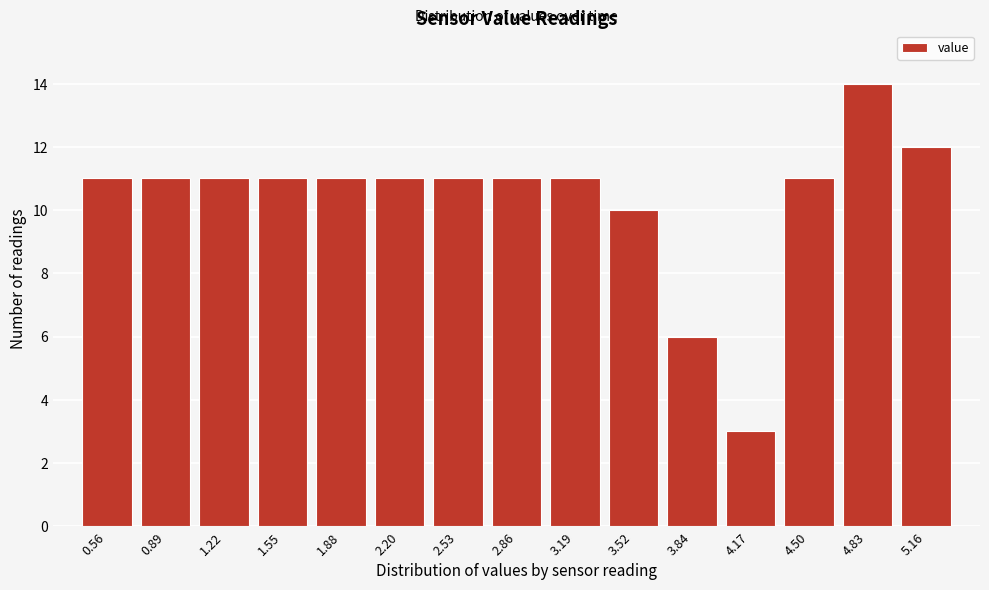

What is the height of the bar covering 2.35 to 2.70 on the x-axis? Neither the bar edges nor the heights are printed on the chart, so give them approximately, as read against the axes.

11